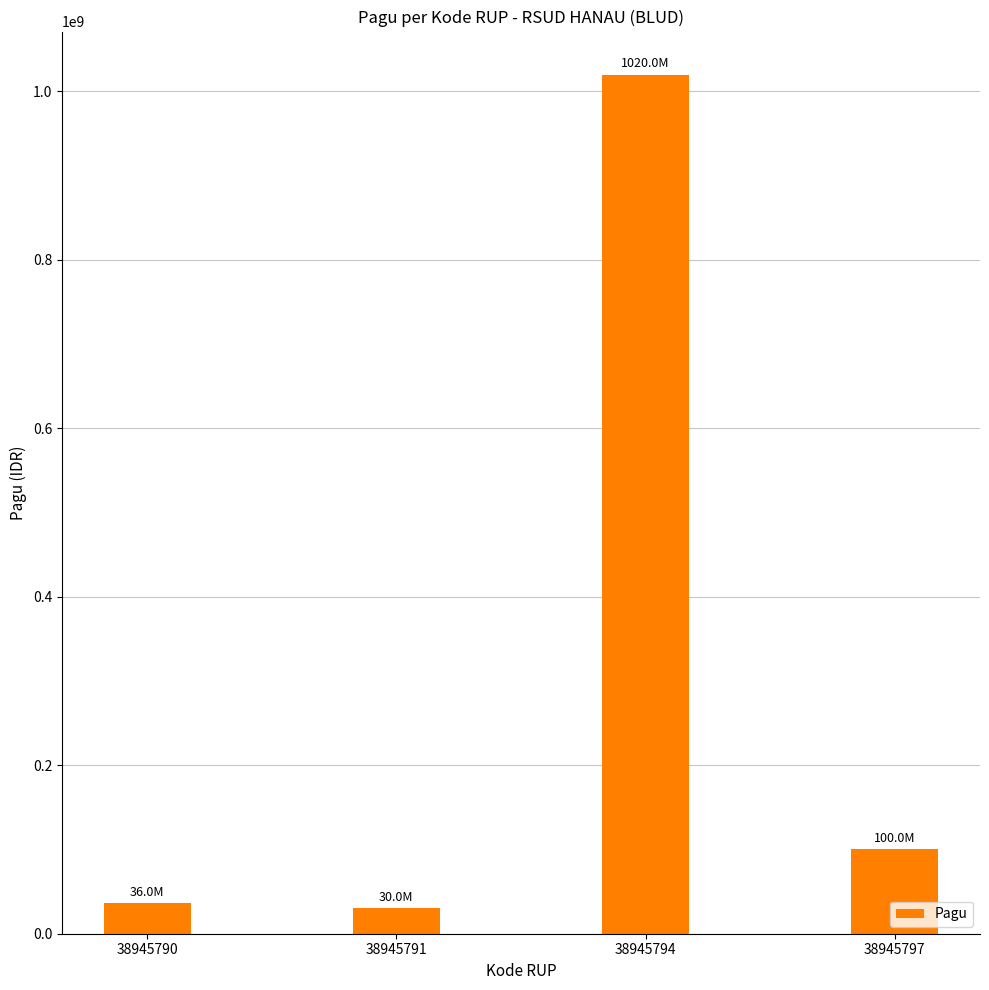

Where does the data first go above 100000000?

38945794